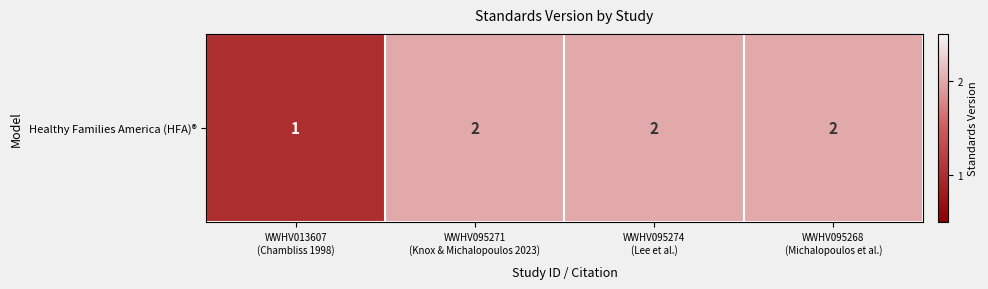

List the labels in order of value, largest first.

WWHV095271
(Knox & Michalopoulos 2023), WWHV095274
(Lee et al.), WWHV095268
(Michalopoulos et al.), WWHV013607
(Chambliss 1998)